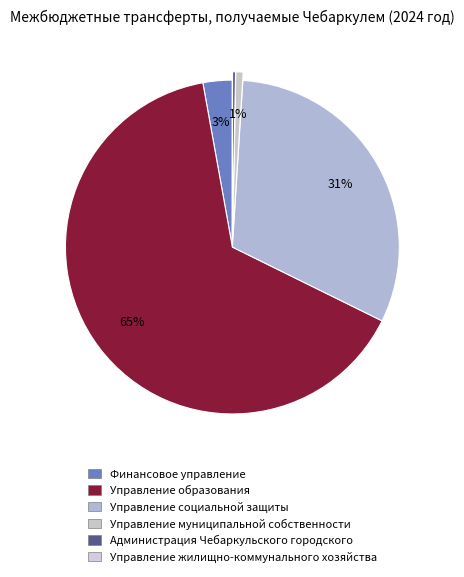

Combined, what portion of the pie is Управление муниципальной собственности and Управление жилищно-коммунального хозяйства?

0.7%